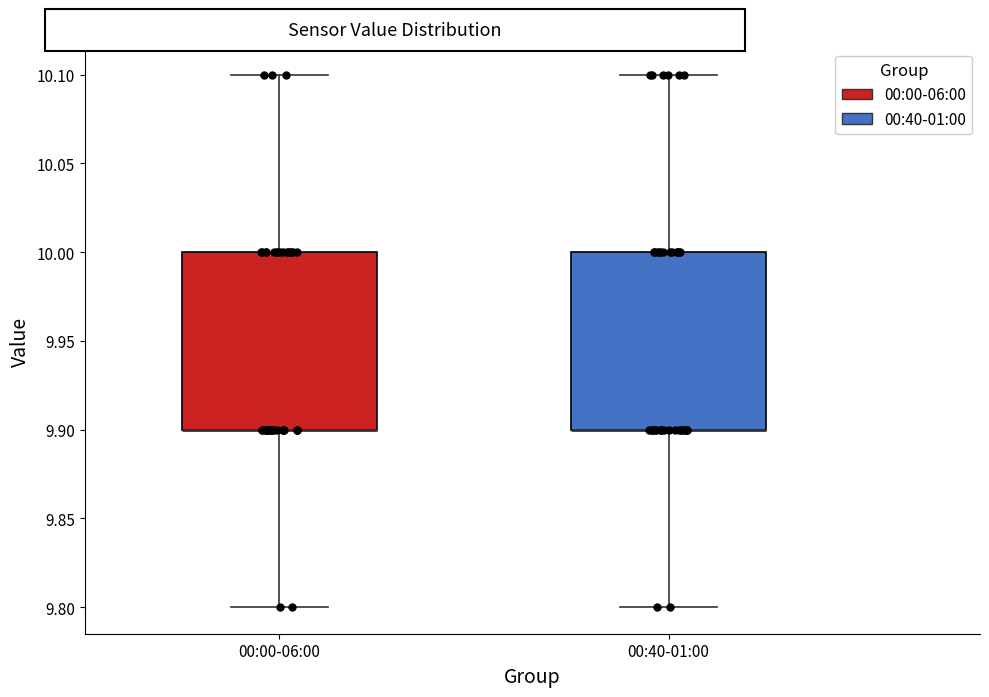

Reading left to right, read every box against the y-axis: the position of its median line, the range the box covers, and the ends of its whiskers. The values are not printed on the chart, so give them approximately, as read against the axis.

00:00-06:00: median 9.9 (drawn on the box's lower edge), box 9.9 to 10.0, whiskers 9.8 to 10.1
00:40-01:00: median 9.9 (drawn on the box's lower edge), box 9.9 to 10.0, whiskers 9.8 to 10.1